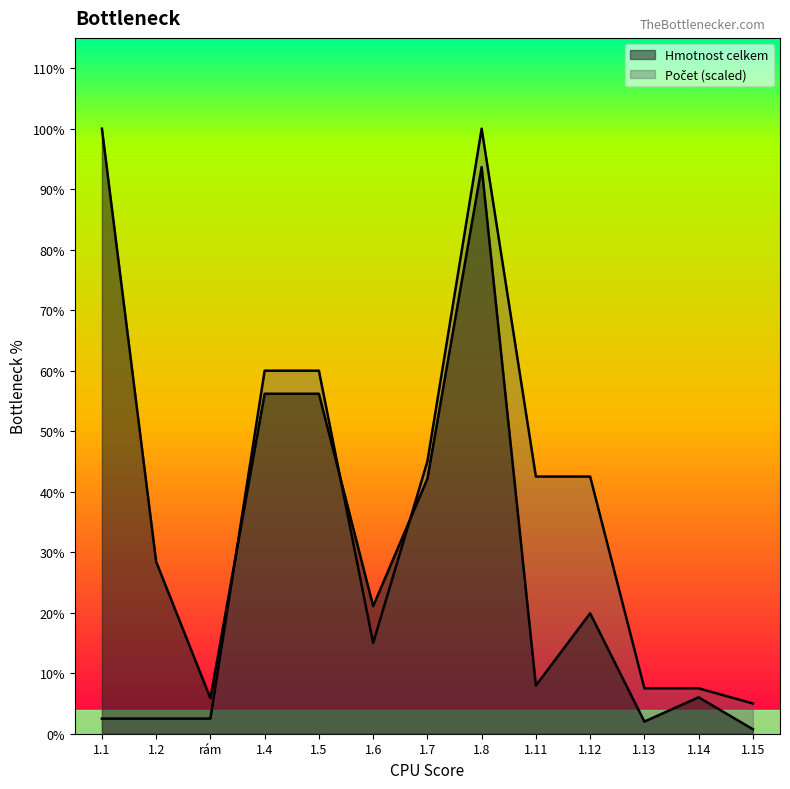

What position from the left is 1.13?

11